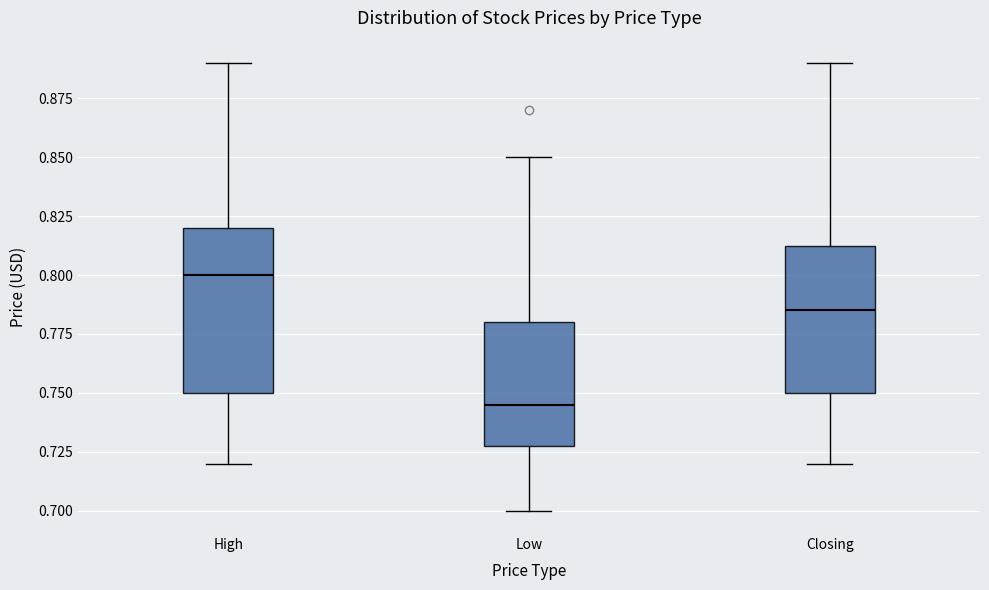

Reading left to right, read every box against the y-axis: the position of its median line, the range the box covers, and the ends of its whiskers. The values are not printed on the chart, so give them approximately, as read against the axis.

High: median 0.800, box 0.750 to 0.820, whiskers 0.720 to 0.890
Low: median 0.745, box 0.730 to 0.780, whiskers 0.700 to 0.850
Closing: median 0.785, box 0.750 to 0.815, whiskers 0.720 to 0.890